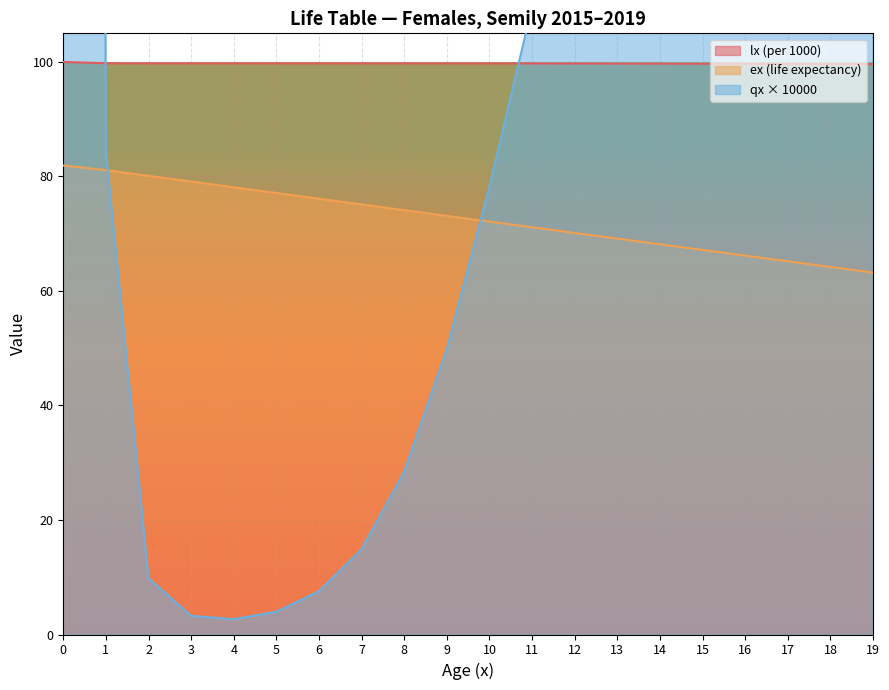

How many data points does each series have?

20